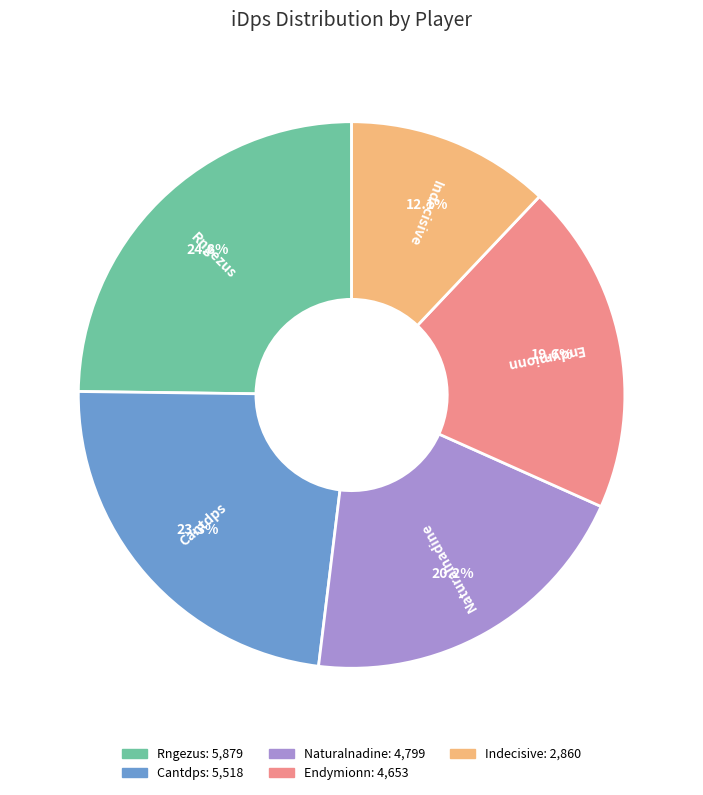

What percentage is the Naturalnadine slice, to the nearest percent?

20%